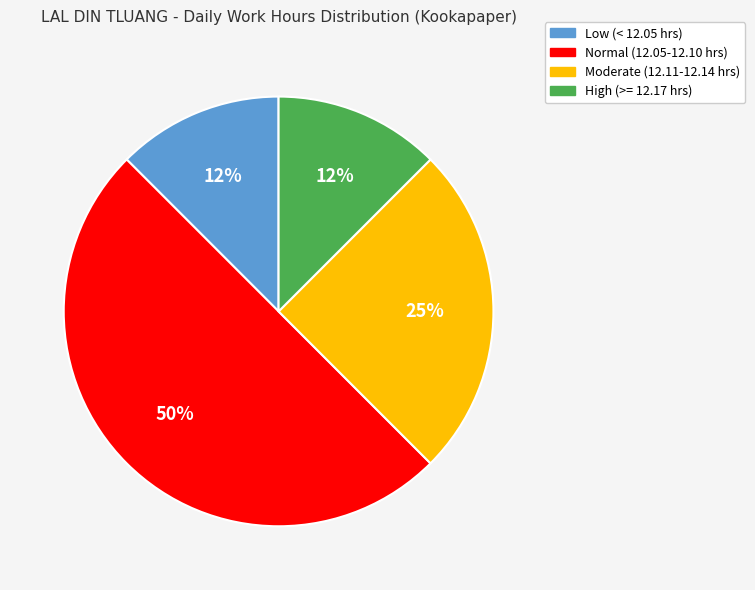

To the nearest percent, what is the average slice percentage?

25%